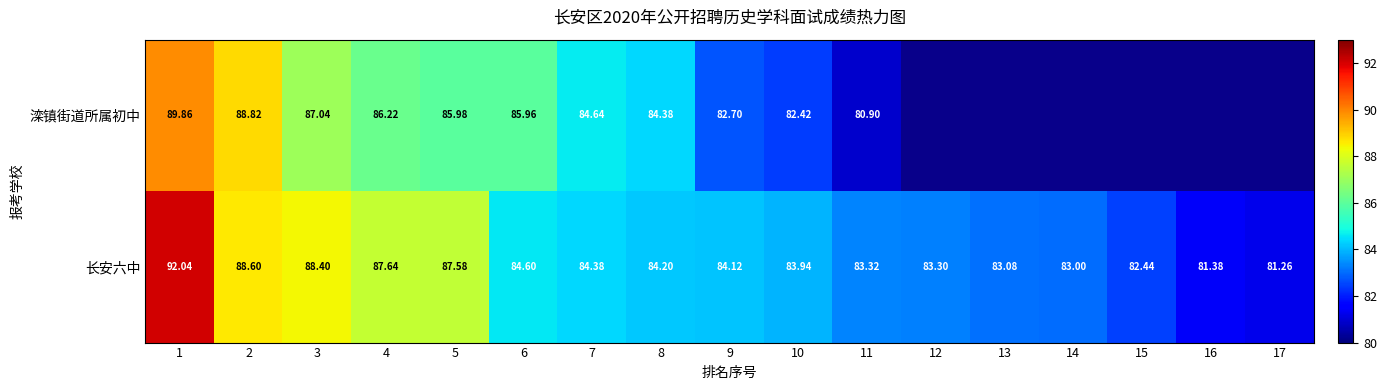

Between 3 and 10, which series saw the biggest shift?

滦镇街道所属初中